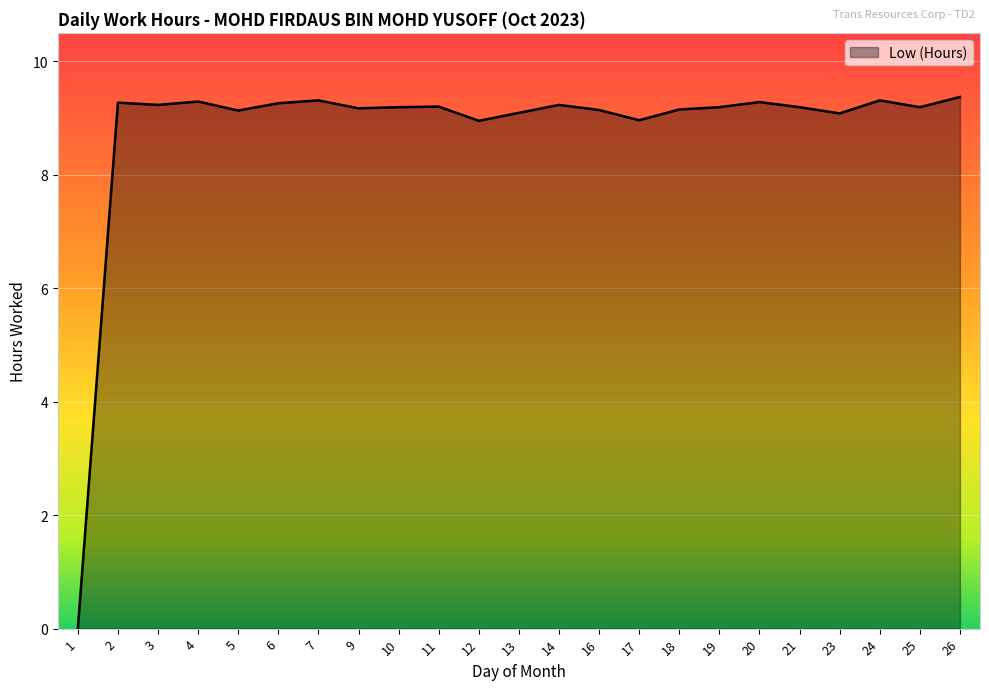

What is the difference between the second highest and minimum values?

9.3